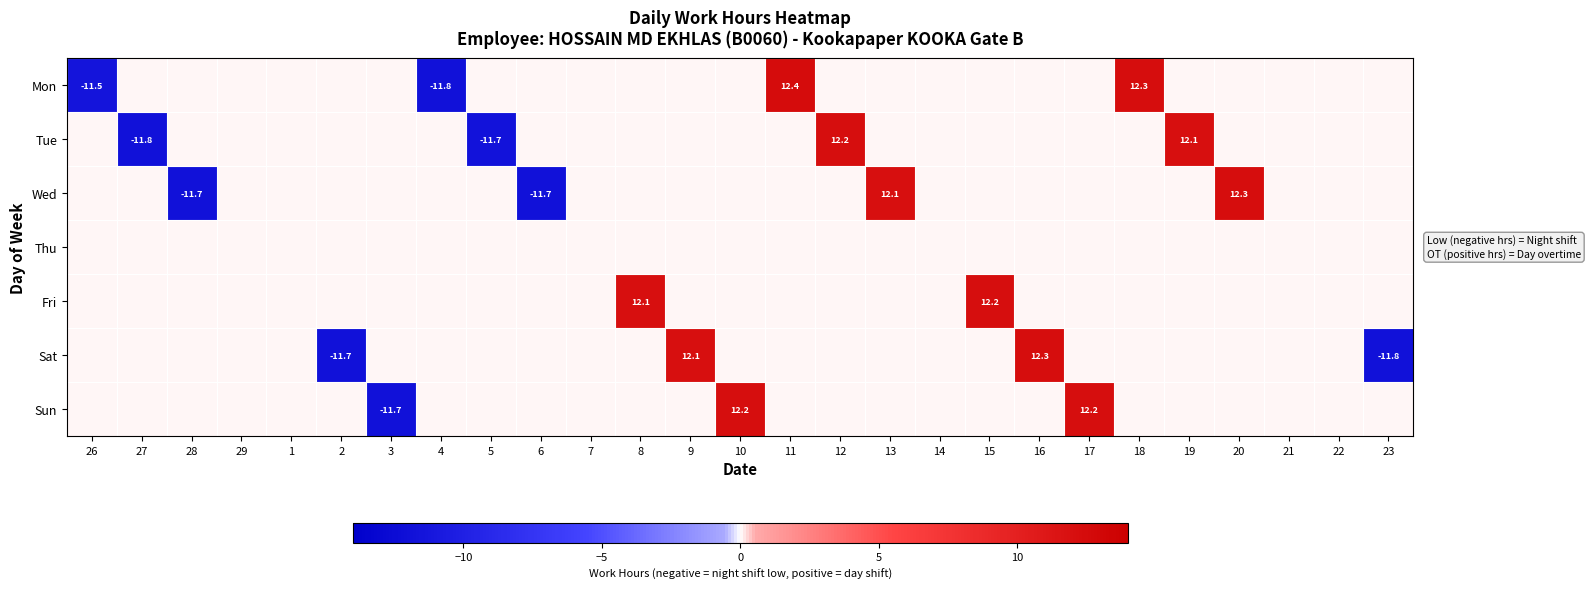

Which has a higher value, 29 or 27?

29